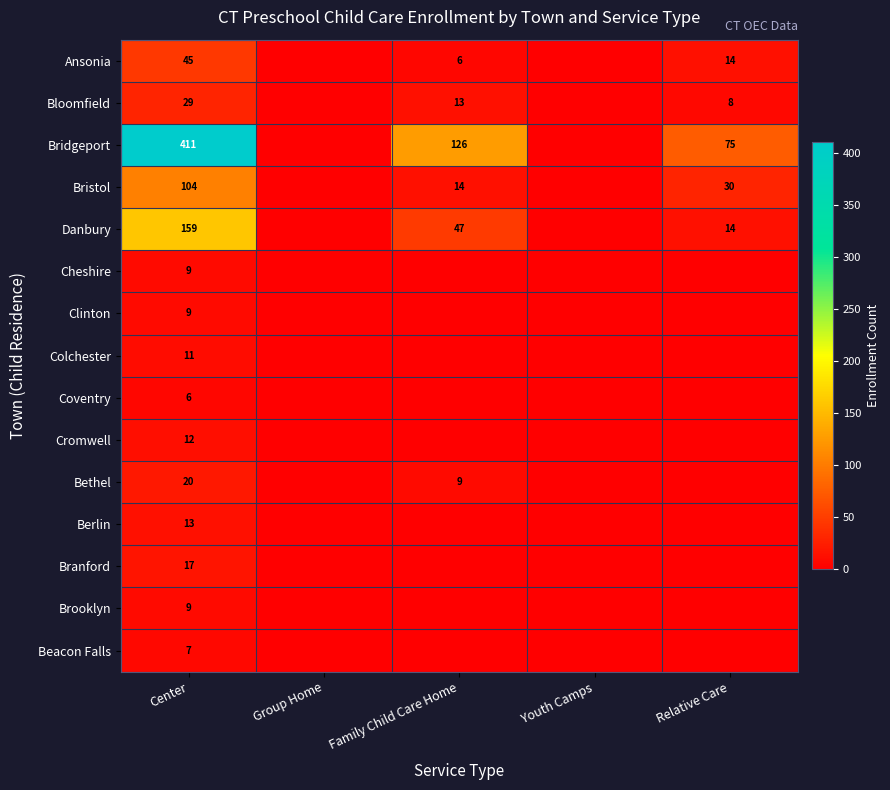

What is the difference between the Bloomfield values at Center and Family Child Care Home?

16